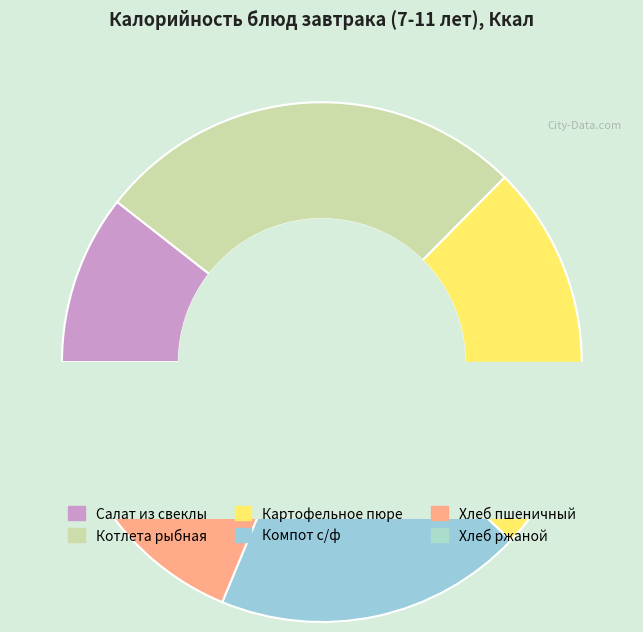

To the nearest percent, what percentage of the pie is Салат из свеклы?

11%